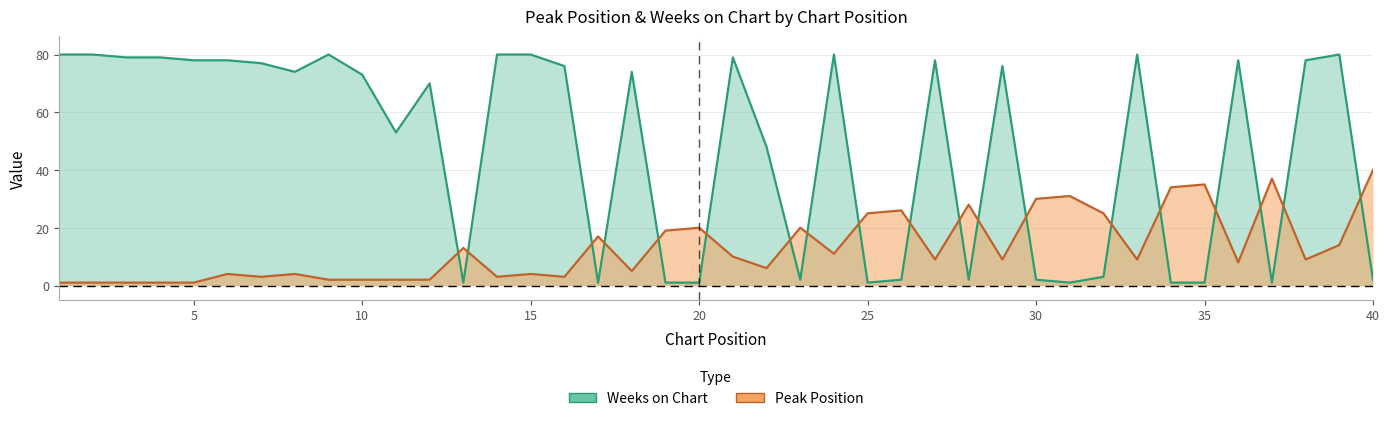

Between 16 and 20, which series saw the biggest shift?

Weeks on Chart